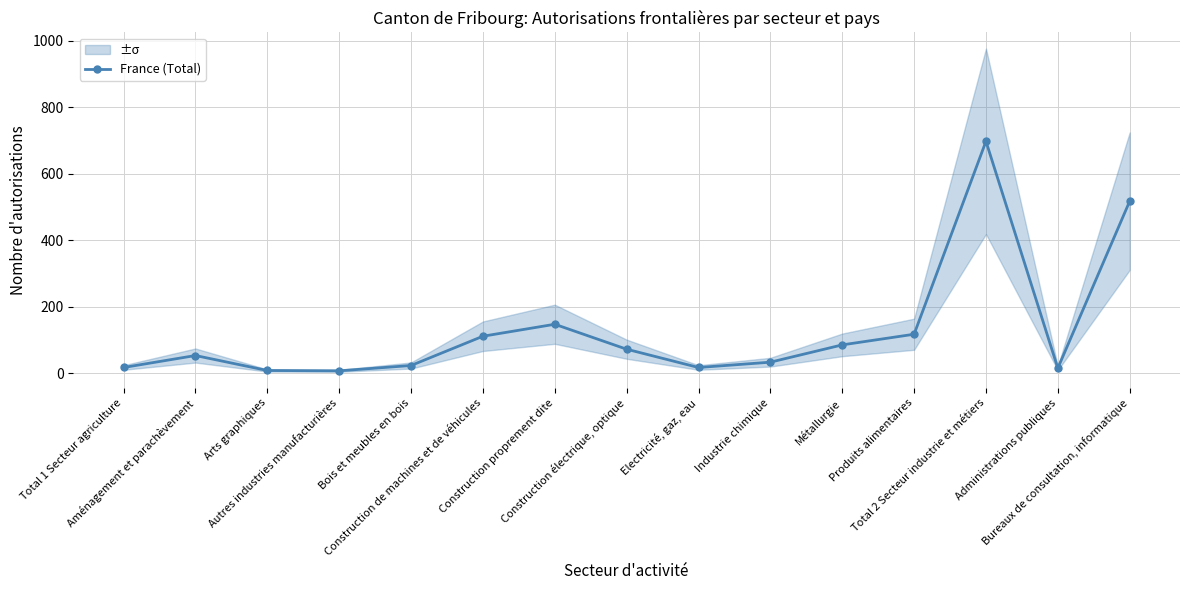

What is the change in value from Construction électrique, optique to Bureaux de consultation, informatique?

+445